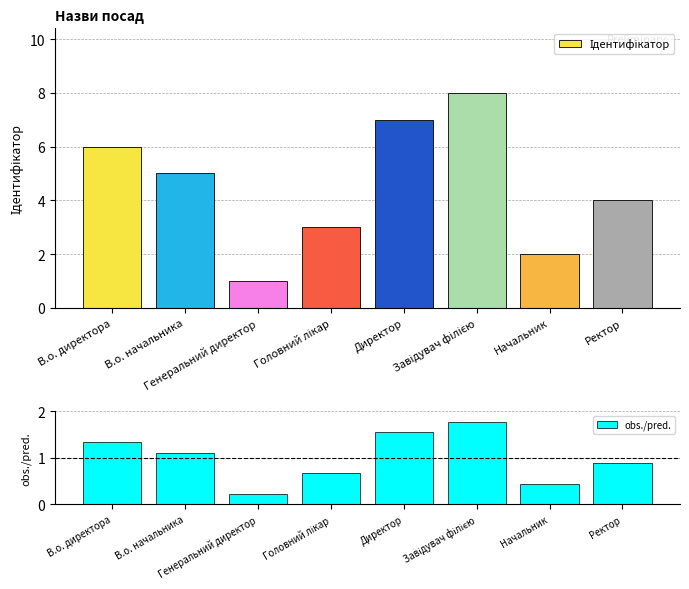

Which series has the largest total across all categories?

Ідентифікатор